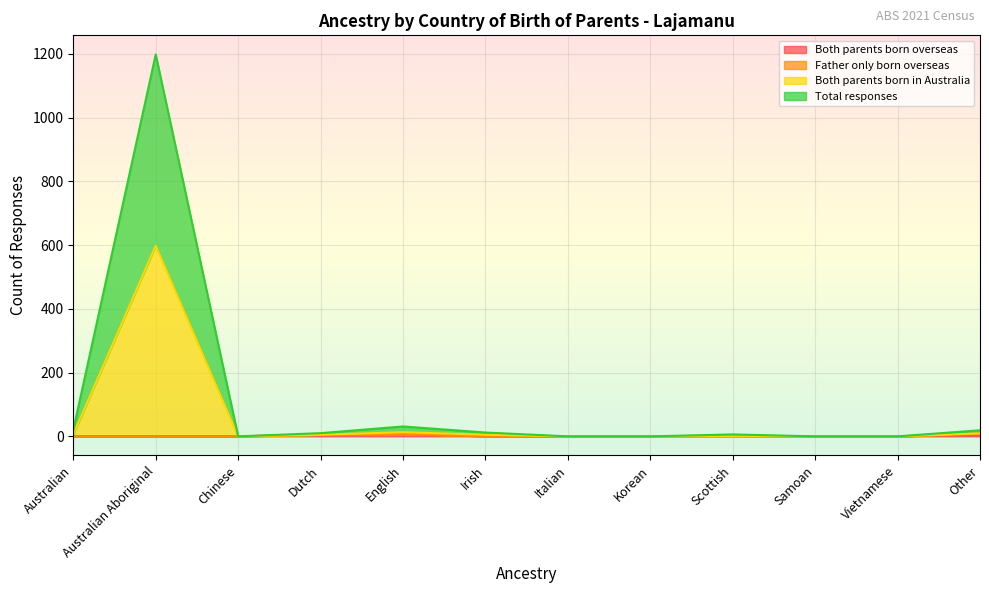

What is the sum of the Both parents born in Australia values at Australian and Vietnamese?

6